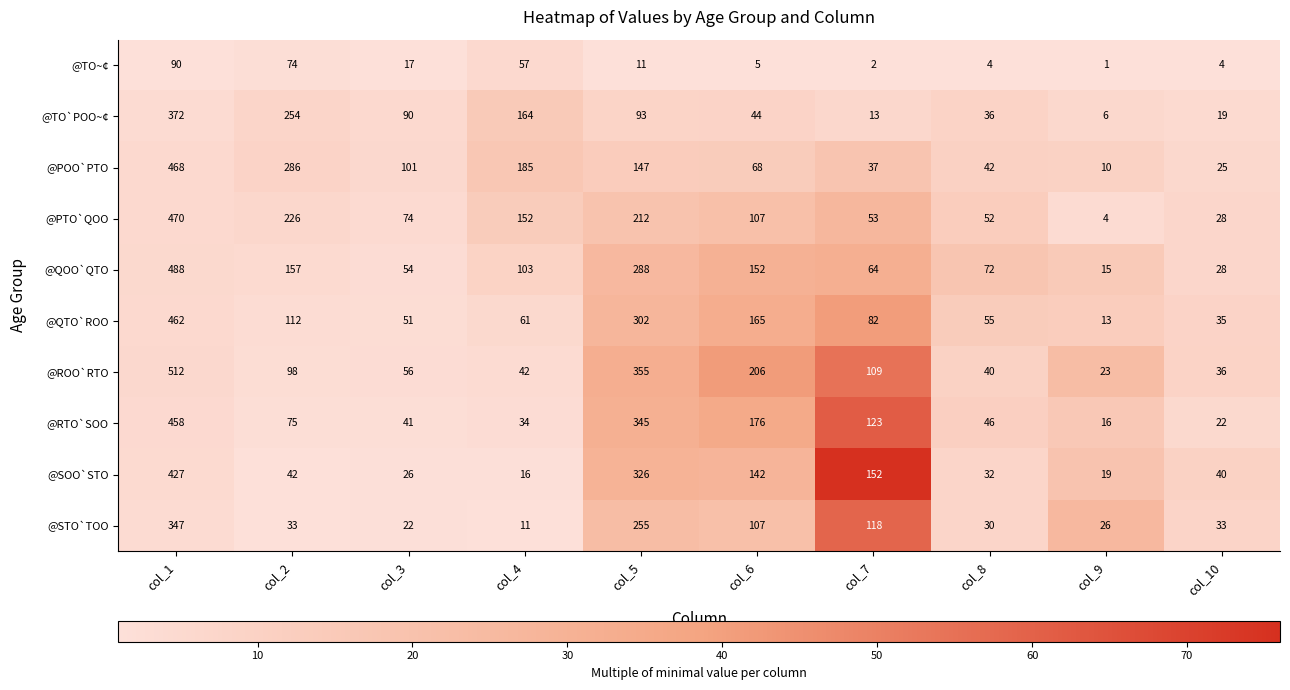

Where is @TO`POO~¢ nearest to the value 189?

col_4